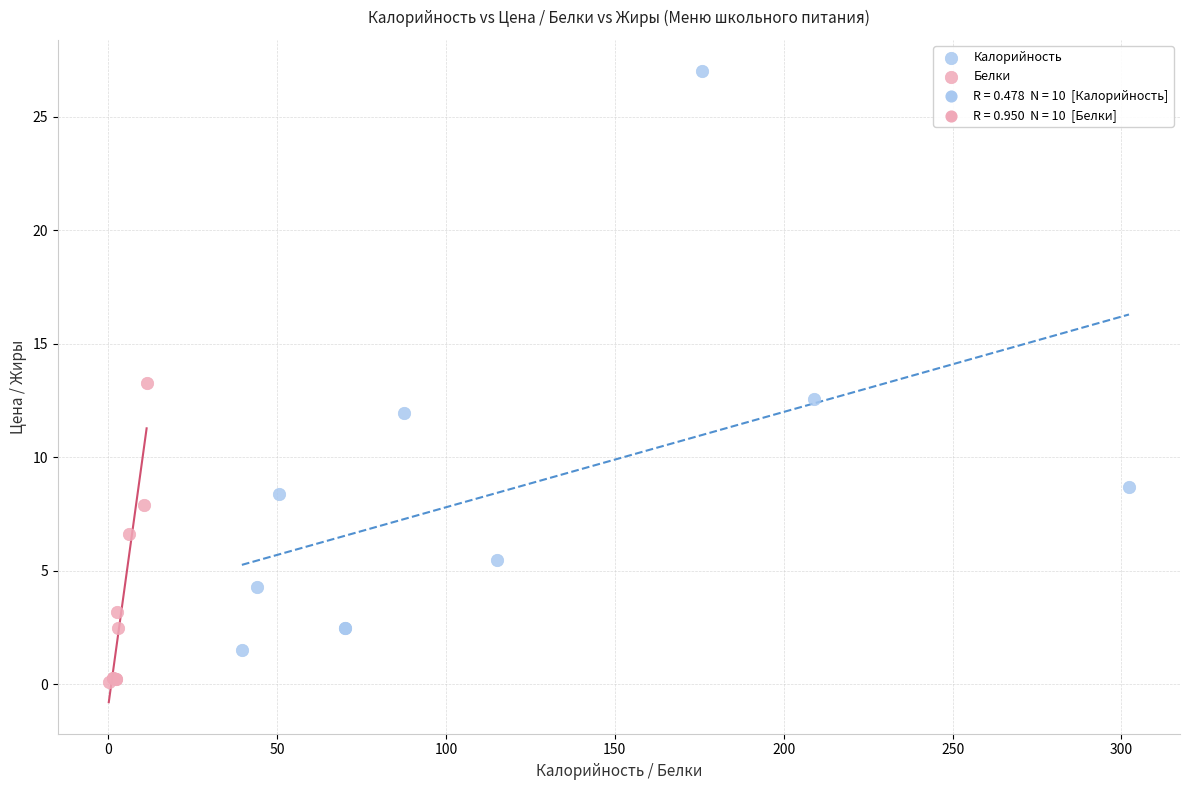

Which series contains the lowest Y value?

Белки